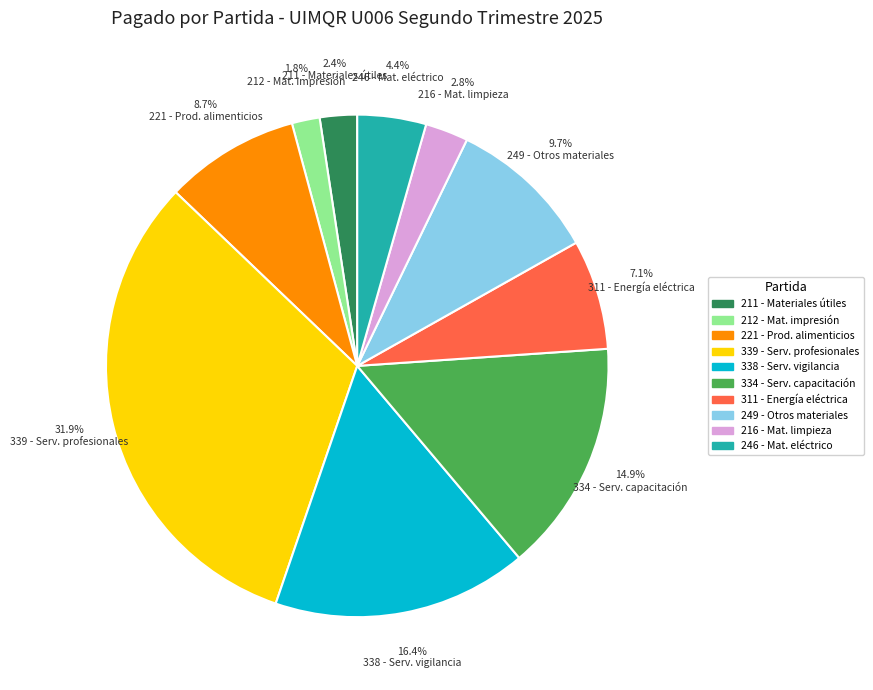

To the nearest percent, what is the average slice percentage?

10%